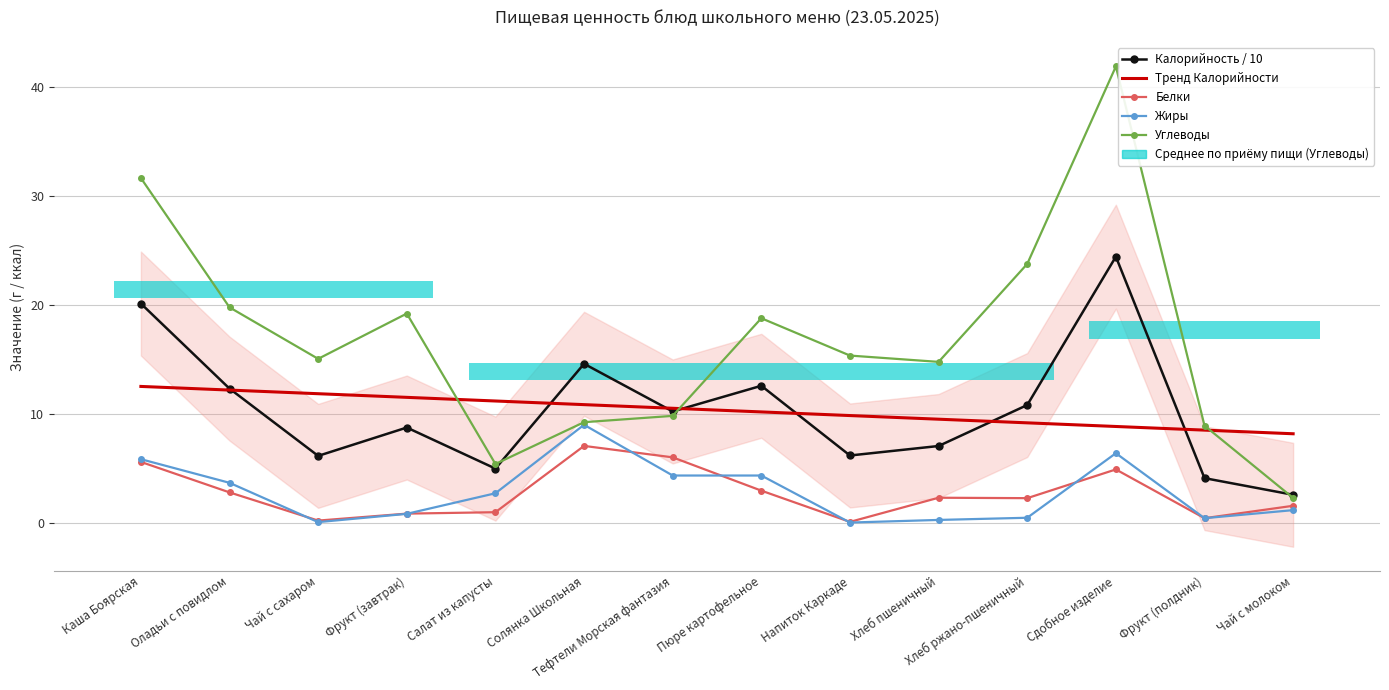

Where do Тренд Калорийности and Углеводы first cross each other?

Фрукт (завтрак) and Салат из капусты